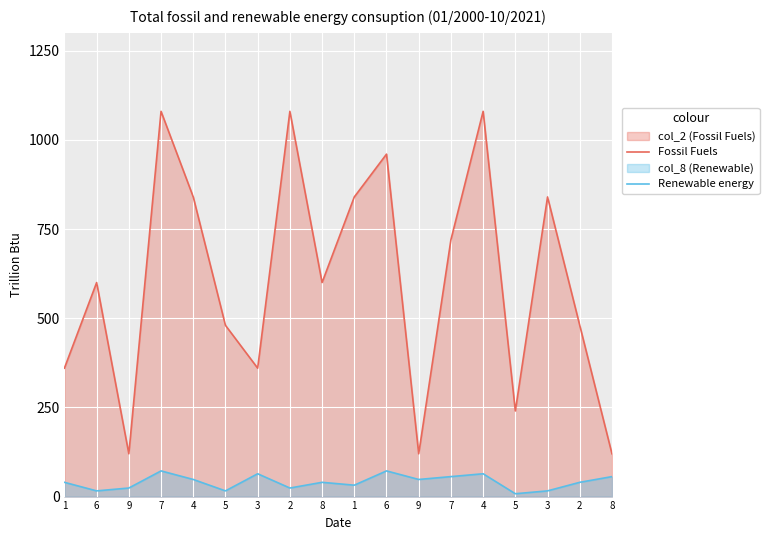

What is the value of the Renewable energy point at the 1st from the left?

40